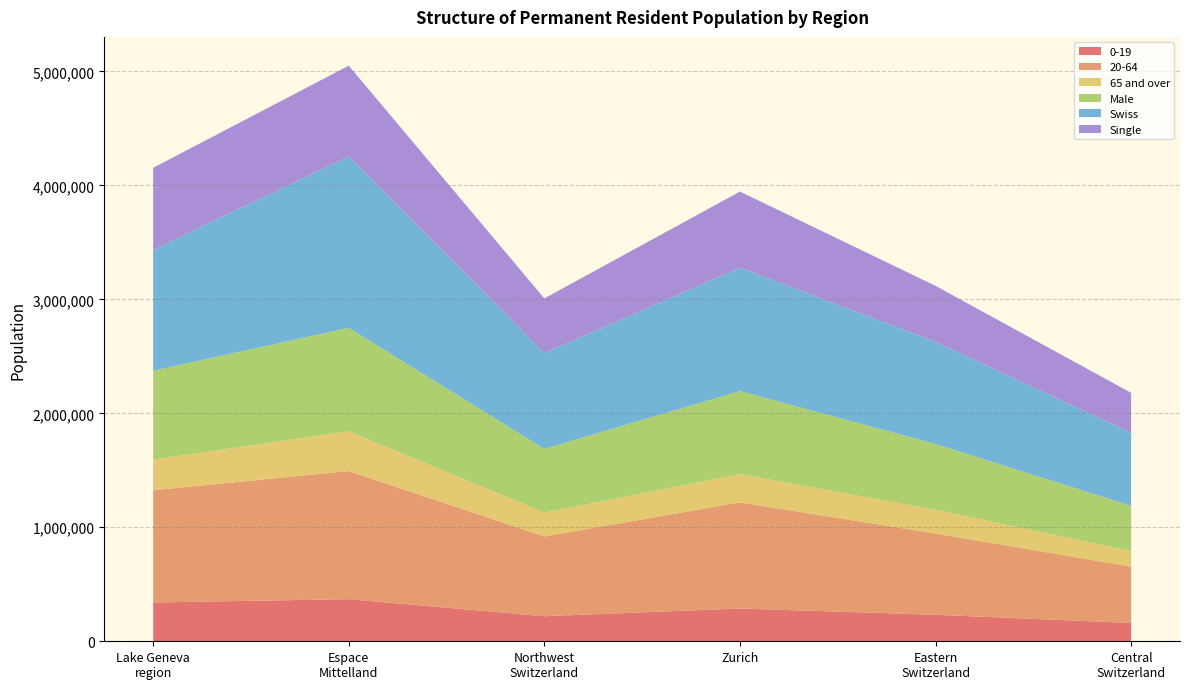

Reading left to right, transcribe all the data shown in this chart.

0-19: Lake Geneva
region=340411	Espace
Mittelland=369495	Northwest
Switzerland=219781	Zurich=287660	Eastern
Switzerland=232358	Central
Switzerland=160875
20-64: Lake Geneva
region=984543	Espace
Mittelland=1123767	Northwest
Switzerland=699694	Zurich=931178	Eastern
Switzerland=712657	Central
Switzerland=494440
65 and over: Lake Geneva
region=268885	Espace
Mittelland=348989	Northwest
Switzerland=209248	Zurich=247586	Eastern
Switzerland=208470	Central
Switzerland=135143
Male: Lake Geneva
region=779927	Espace
Mittelland=907412	Northwest
Switzerland=559109	Zurich=728517	Eastern
Switzerland=577461	Central
Switzerland=397579
Swiss: Lake Geneva
region=1059872	Espace
Mittelland=1504471	Northwest
Switzerland=841131	Zurich=1083372	Eastern
Switzerland=895674	Central
Switzerland=639651
Single: Lake Geneva
region=720102	Espace
Mittelland=795493	Northwest
Switzerland=478839	Zurich=666873	Eastern
Switzerland=491555	Central
Switzerland=351750